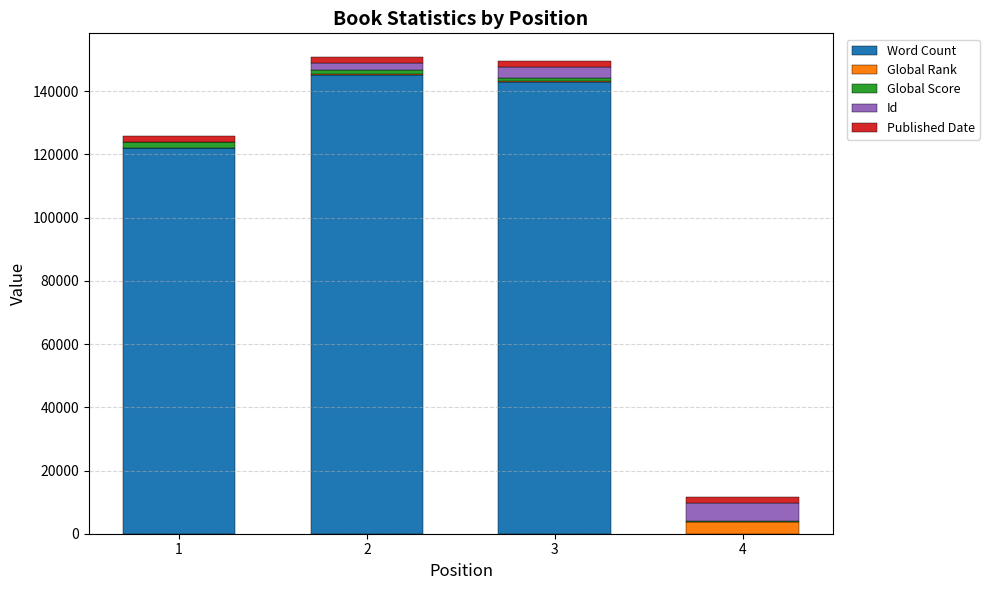

Reading right to left, what are the values for Word Count?

4=0	3=143000	2=145092	1=121960